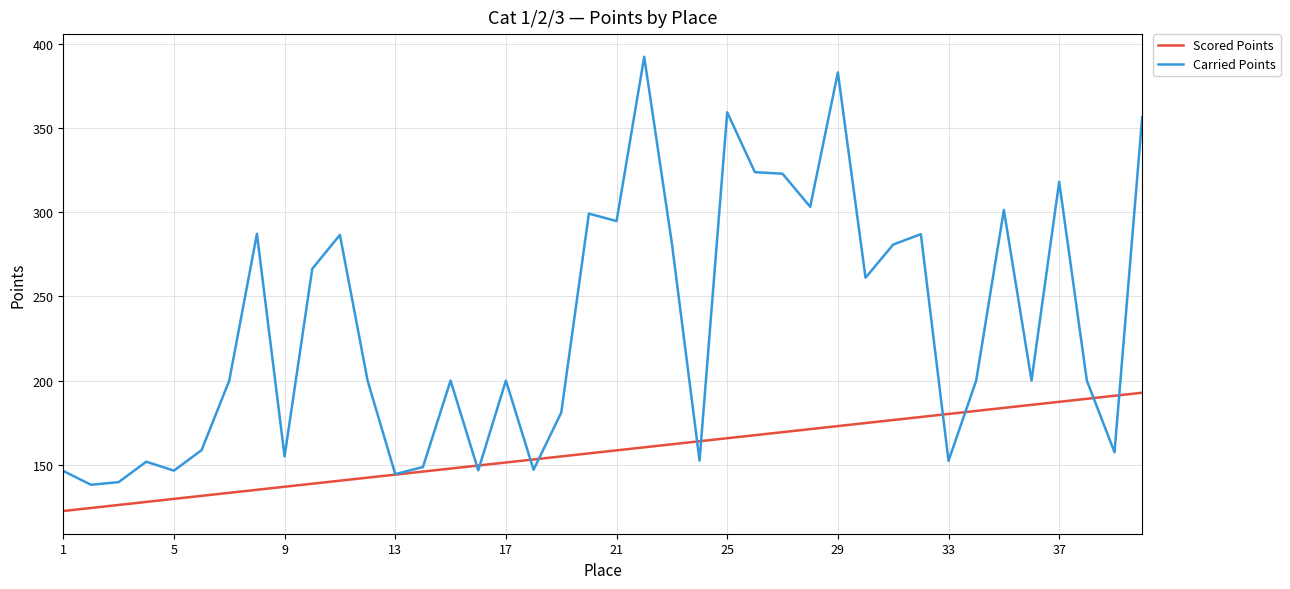

Which series has the largest total across all categories?

Carried Points